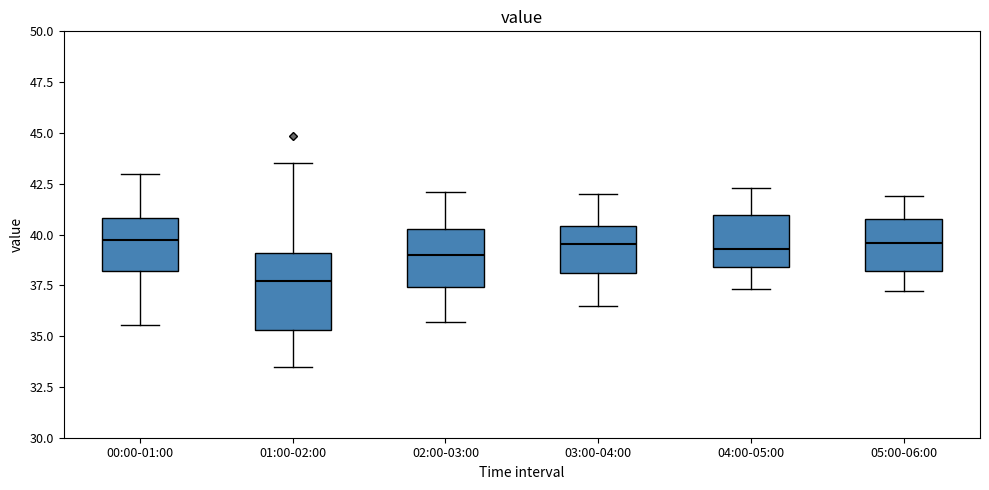

Where does the median line of the box for 04:00-05:00 sit on the y-axis? The values are not printed on the chart, so give them approximately, as read against the axis.

39.5